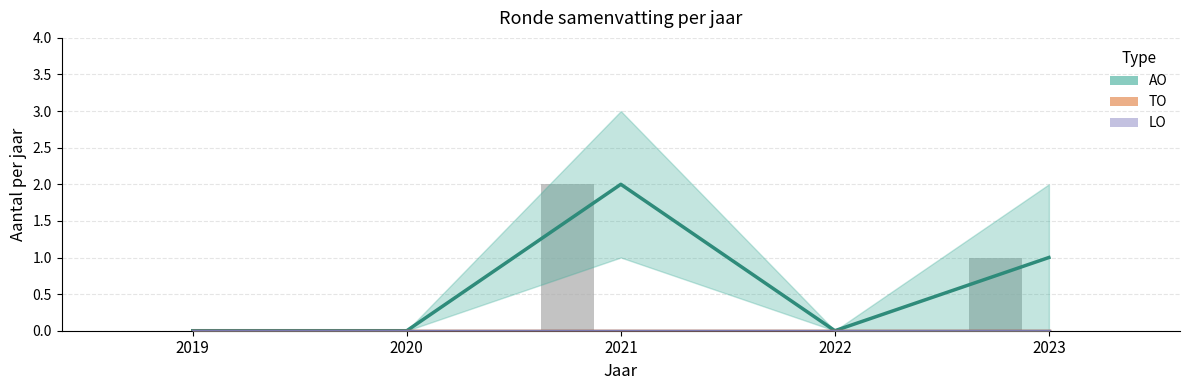

True or false: AO has a value of 2 at 2021.

True